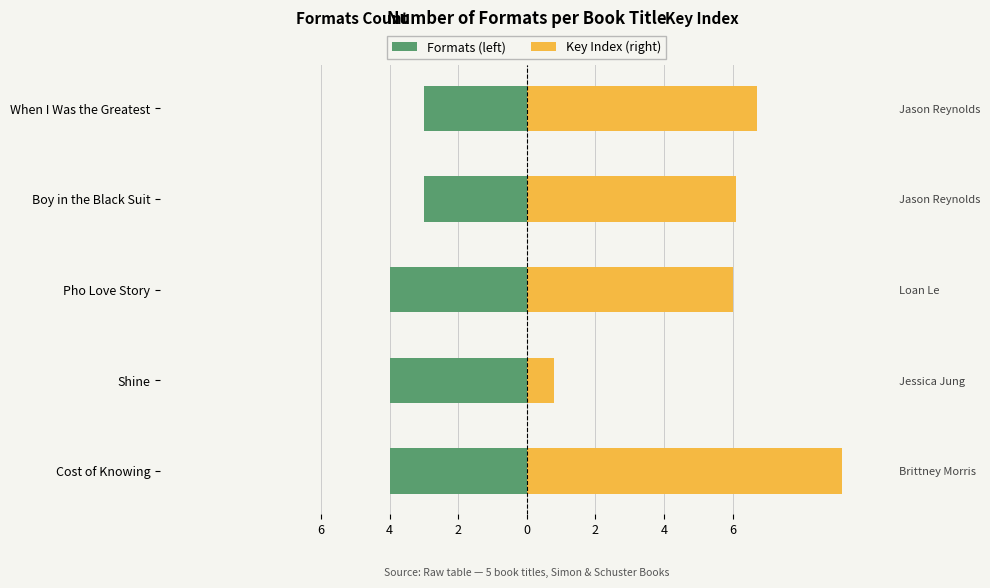

How many groups of bars are there?

5